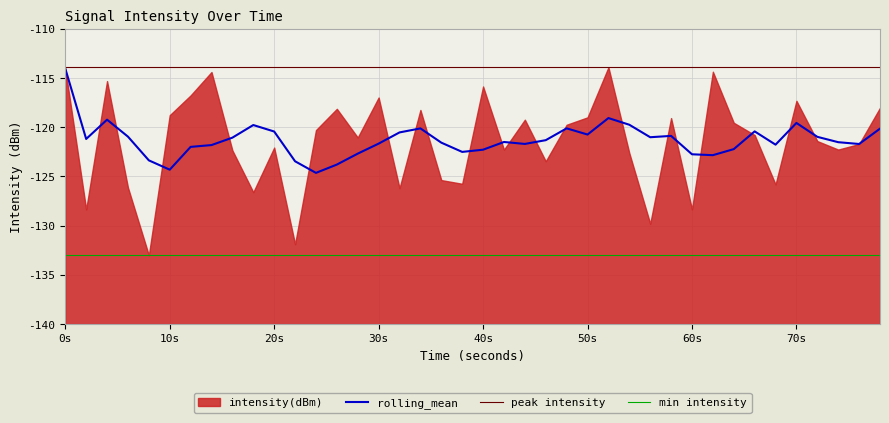

The value of rolling_mean at 8 is -192.2. True or false?

False